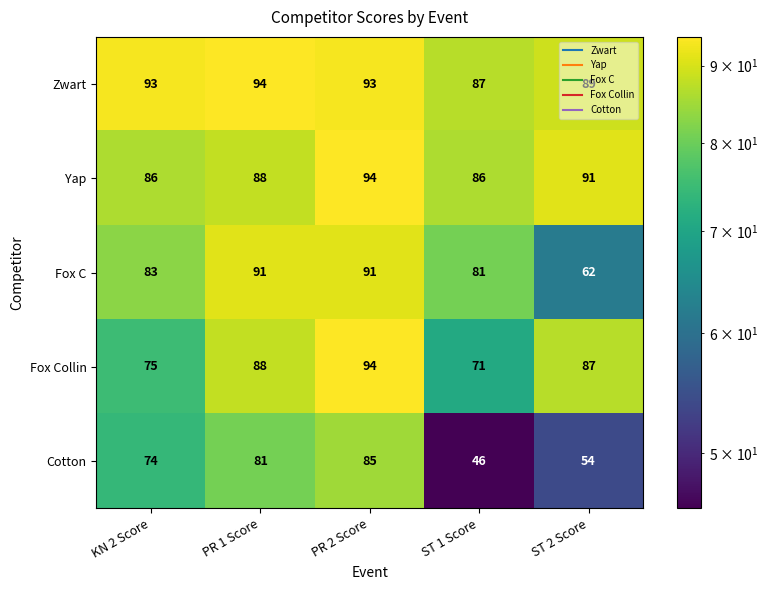

What is the difference between the highest and lowest values at KN 2 Score?

19